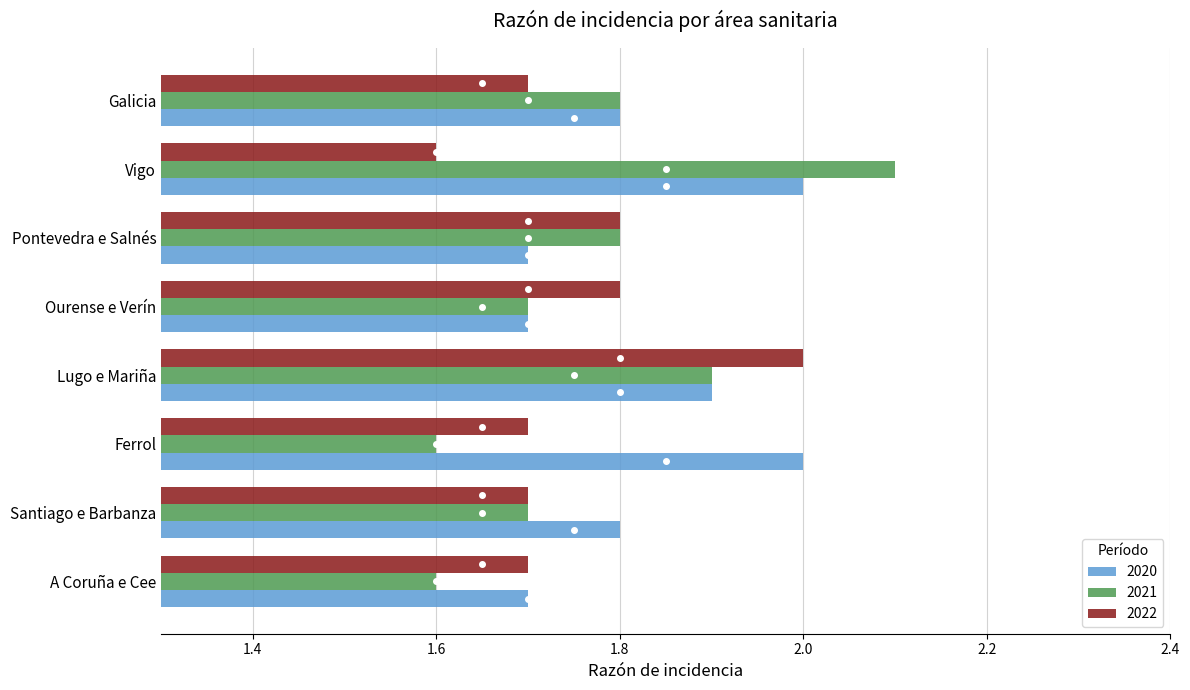

Is it true that 2020 equals 1.2 at Lugo e Mariña?

False